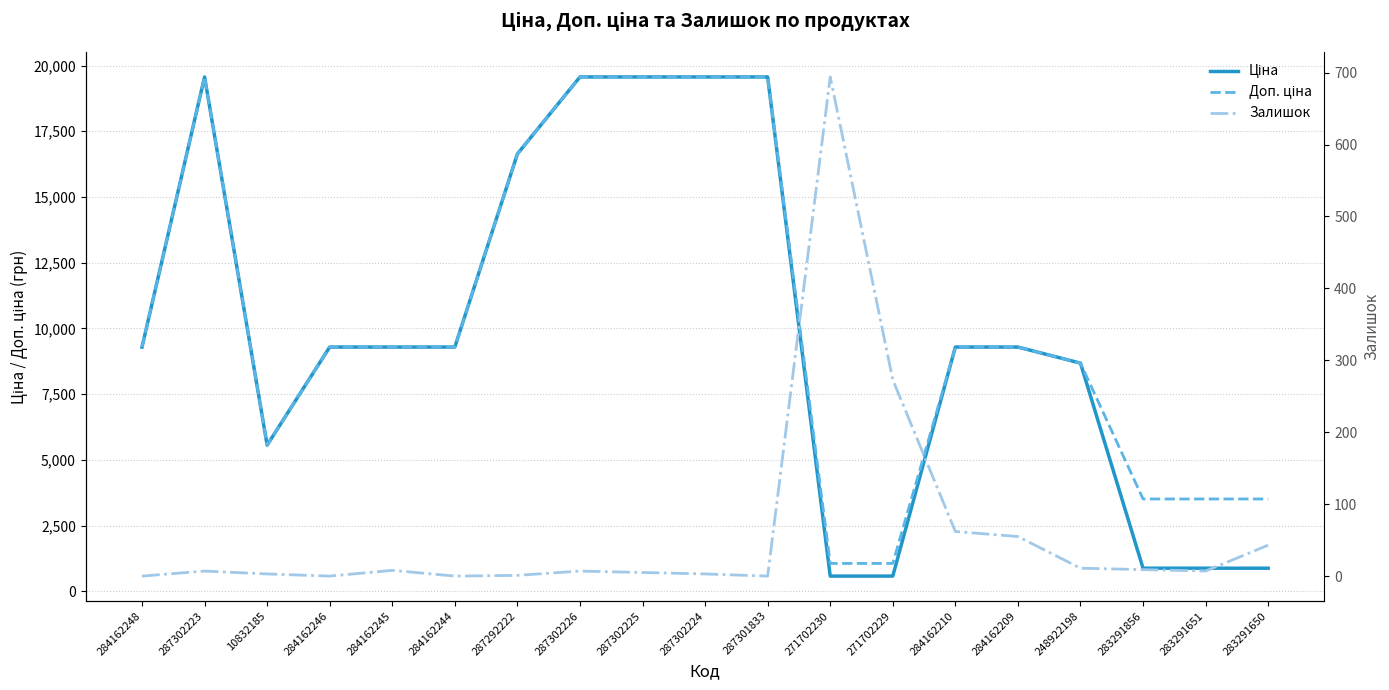

Reading left to right, transcribe all the data shown in this chart.

Ціна: 9290.5	19564.9	5560.3	9290.5	9290.5	9290.5	16636.8	19564.9	19564.9	19564.9	19564.9	578.1	578.1	9290.5	9290.5	8679.5	878.0	878.0	878.0
Доп. ціна: 9290.5	19564.9	5560.3	9290.5	9290.5	9290.5	16636.8	19564.9	19564.9	19564.9	19564.9	1060.0	1060.0	9290.5	9290.5	8679.5	3511.9	3511.9	3511.9
Залишок: 0.0	7.0	3.0	0.0	8.0	0.0	1.0	7.0	5.0	3.0	0.0	694.0	273.0	62.0	55.0	11.0	9.0	7.0	43.0